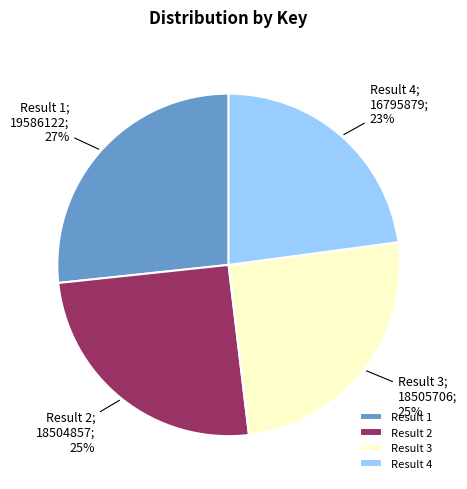

Does any single category account for the majority?

No